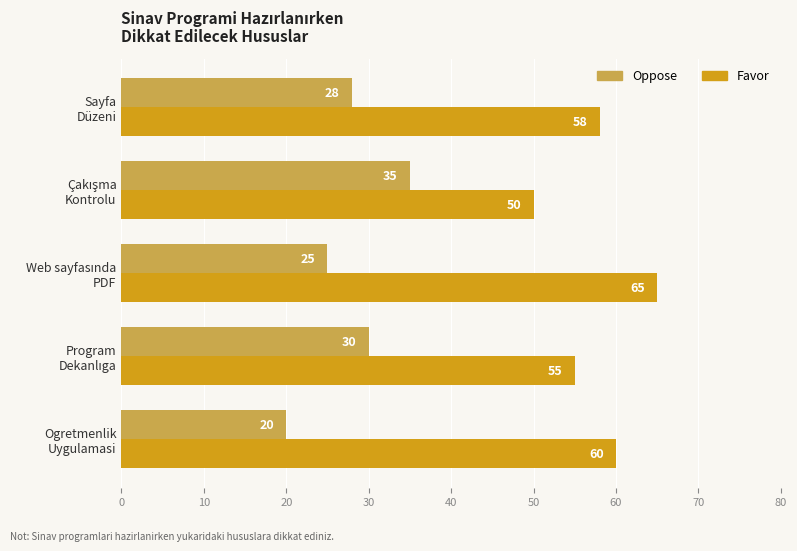

What is the minimum value shown in the chart?

20